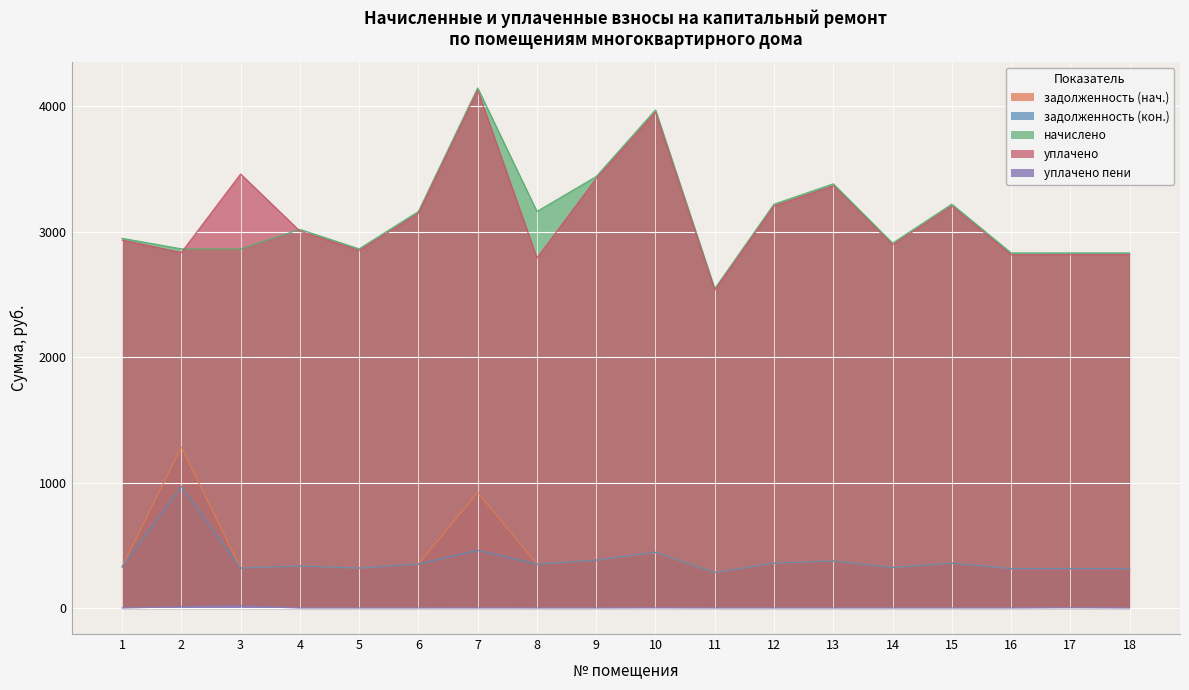

How many interior local peaks does the начислено series have?

5